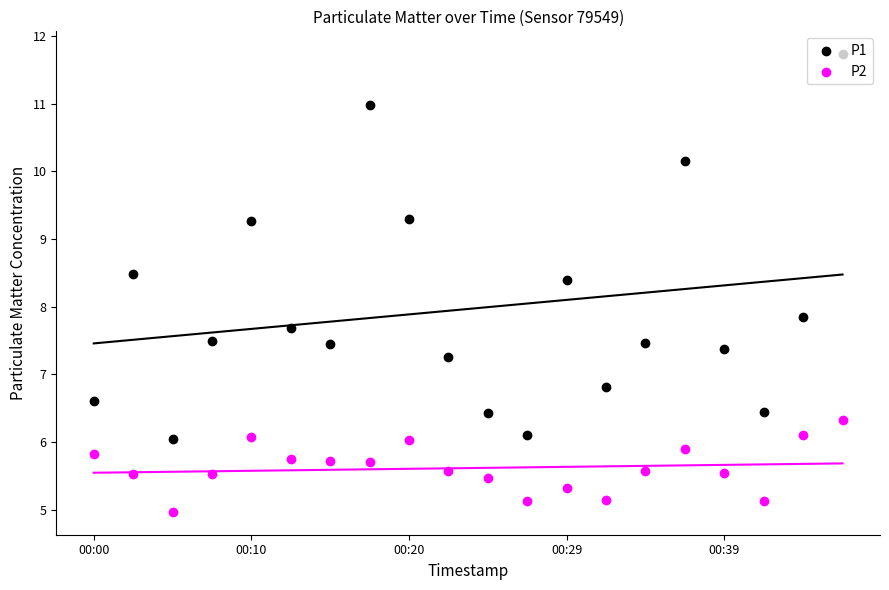

Which series reaches the maximum Y coordinate?

P1